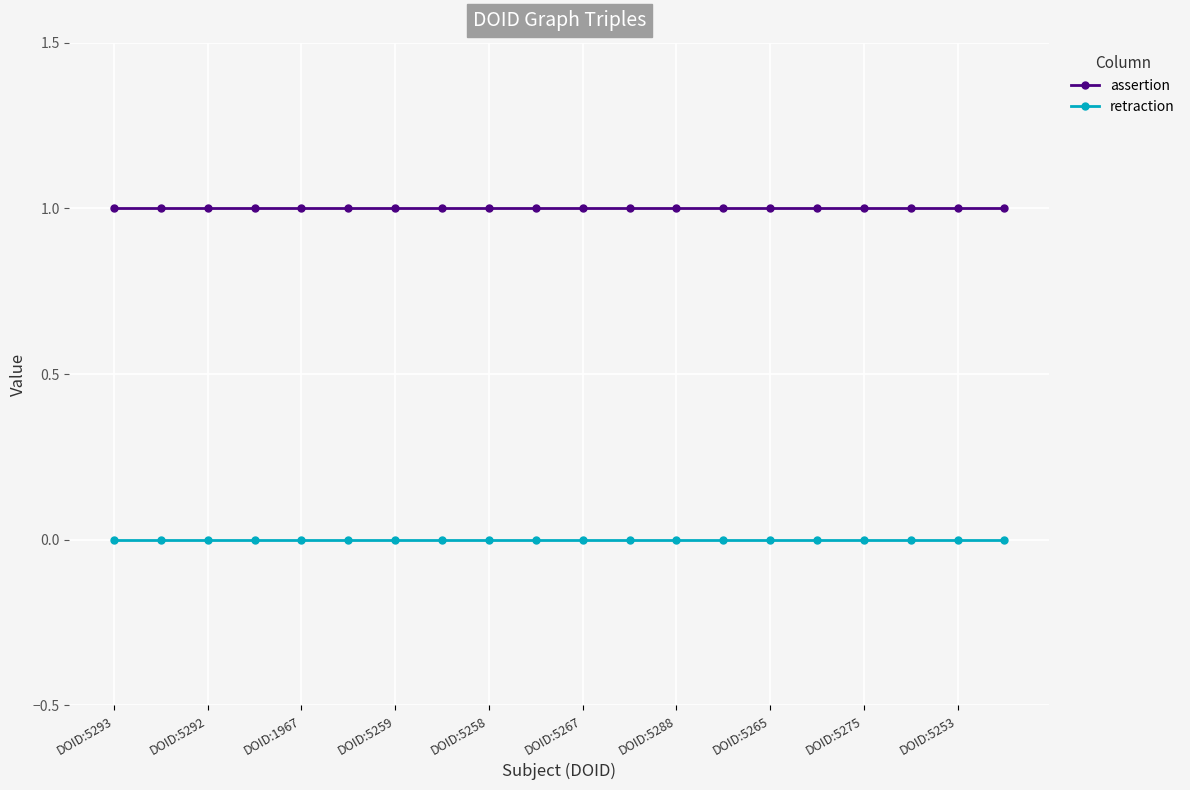

What is the sum of all assertion values?

20